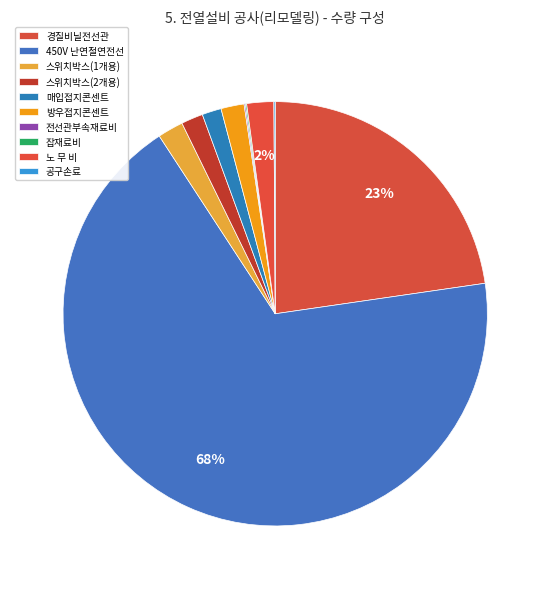

Which category has the biggest portion of the pie?

450V 난연절연전선